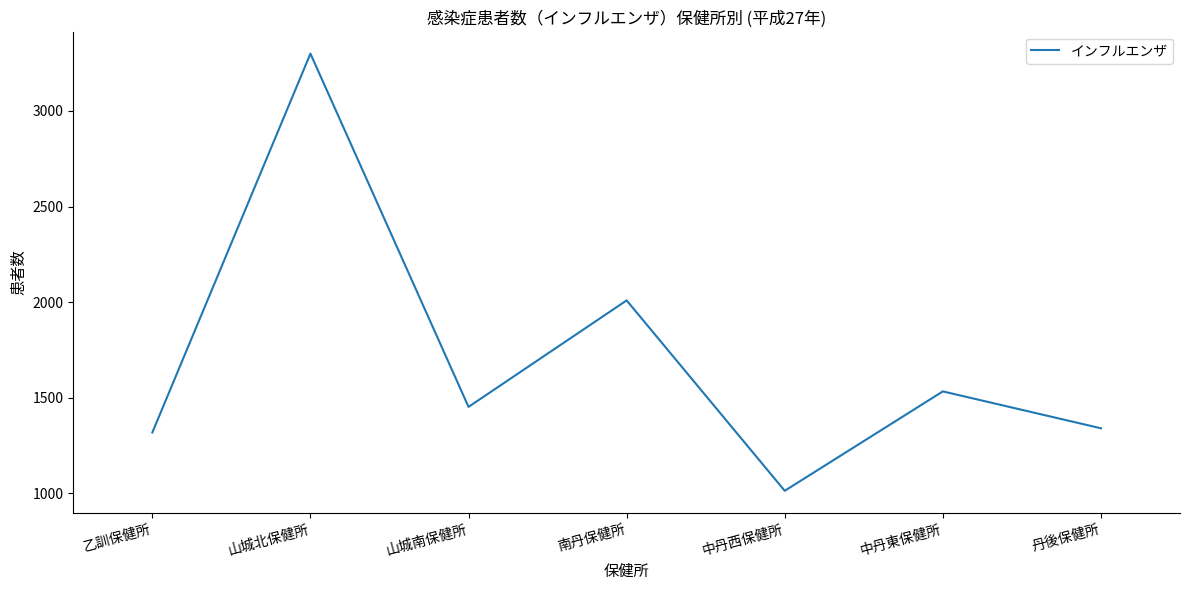

How many lines are shown in the chart?

1